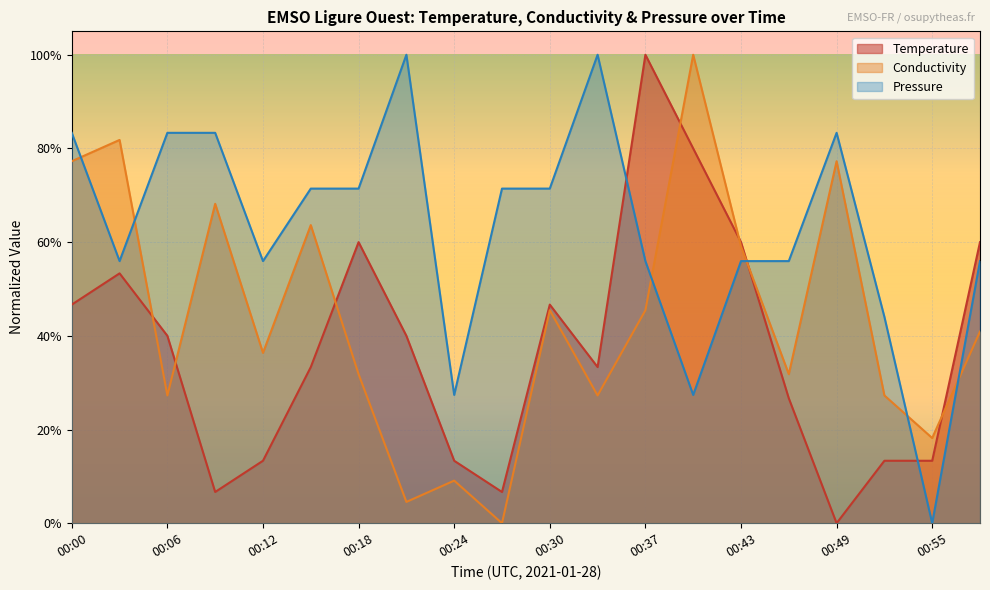

Is it true that Conductivity equals 0.4 at 00:58?

True